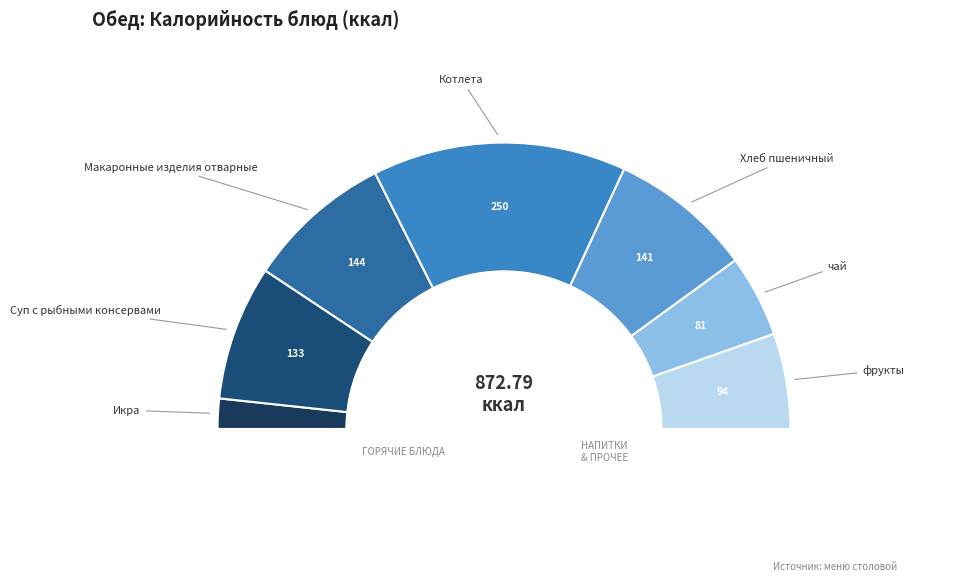

What is the ratio of the value at чай to the value at Икра?

2.7